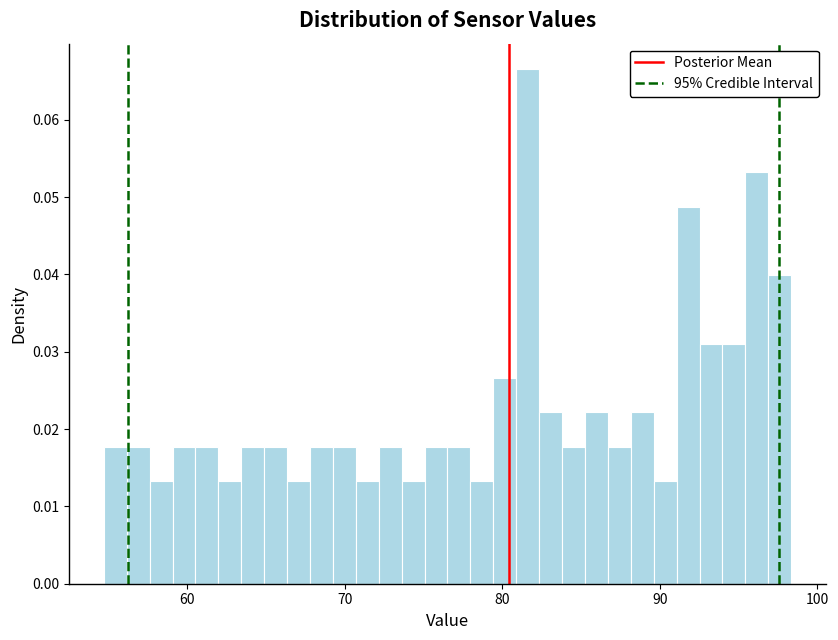

Around what value on the x-axis is the tallest bar? Give the approximate position of its centre, as read against the axis.

82